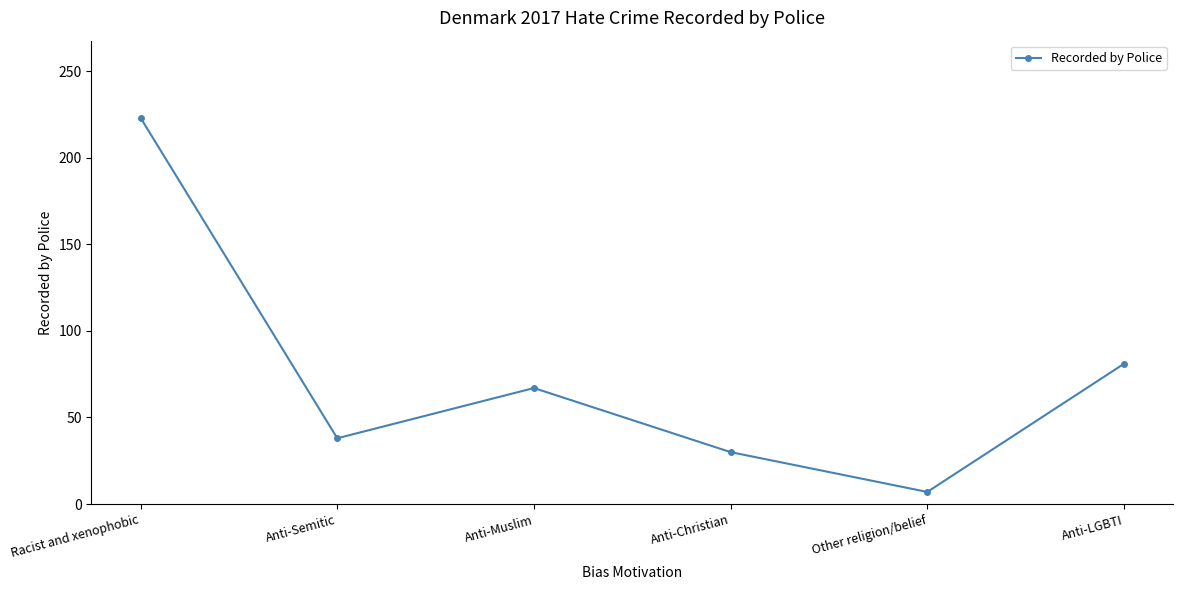

What is the greatest value displayed?

223